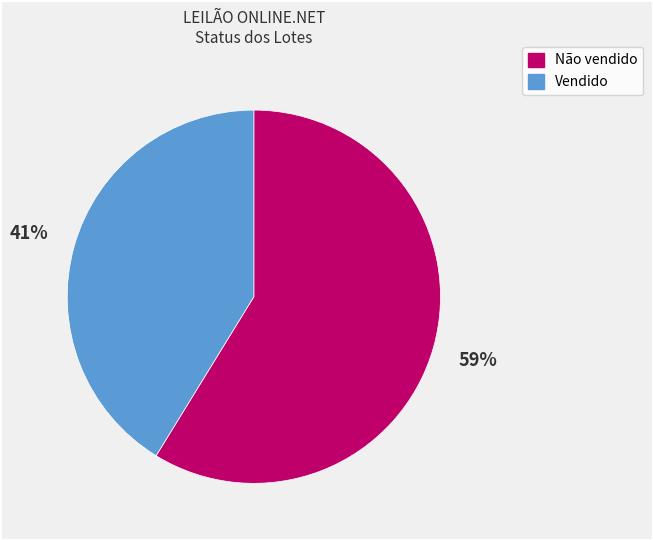

Is there a majority slice in this chart?

Yes